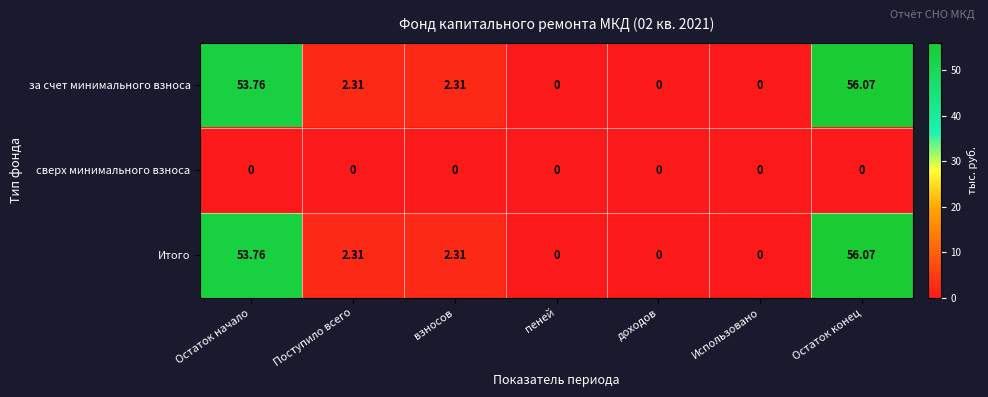

Count the number of data series in this chart.

3